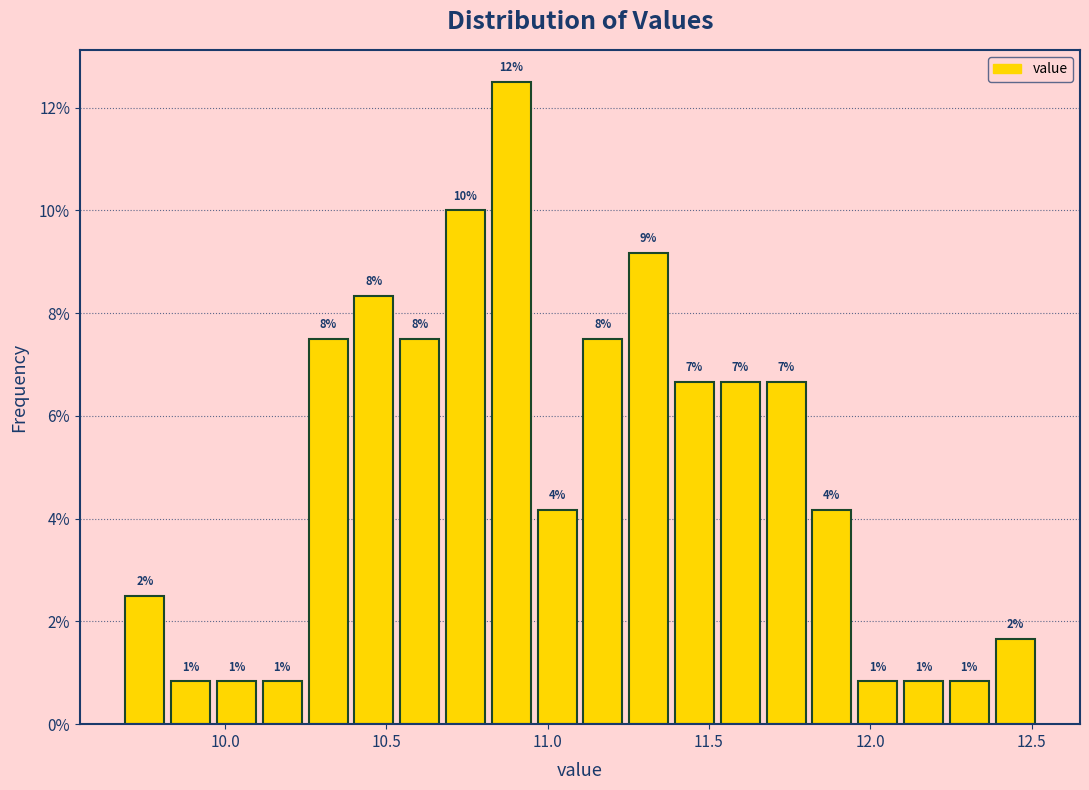

Around what value on the x-axis is the tallest bar? Give the approximate position of its centre, as read against the axis.

10.90